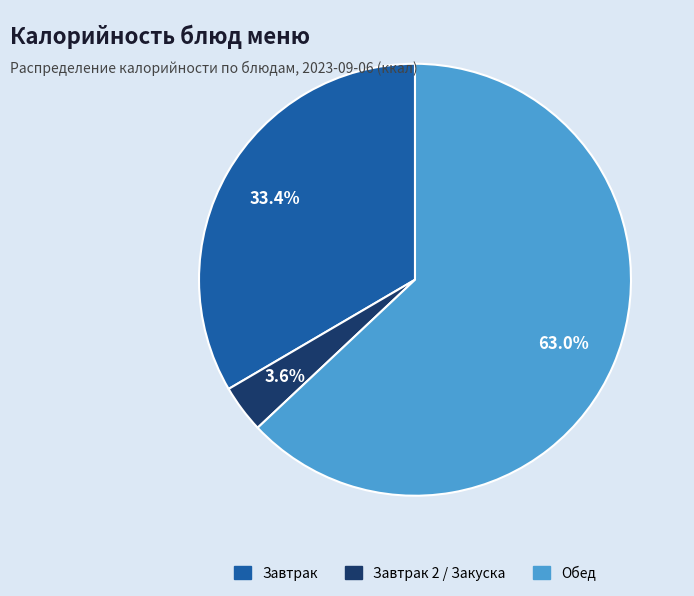

Does any single category account for the majority?

Yes